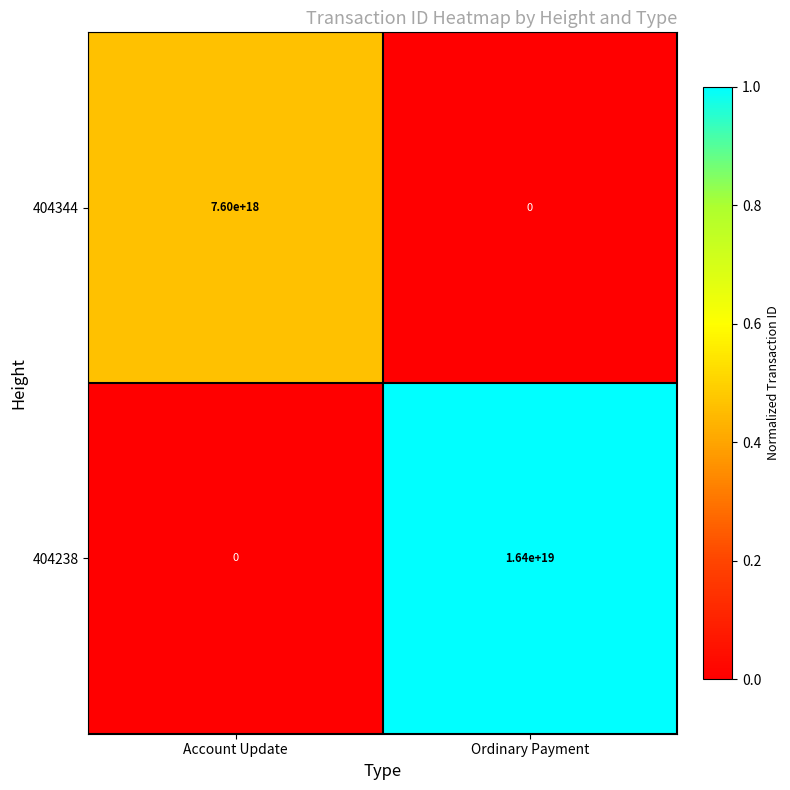

True or false: 404238 has a value of 9767565034423005184 at Ordinary Payment.

False